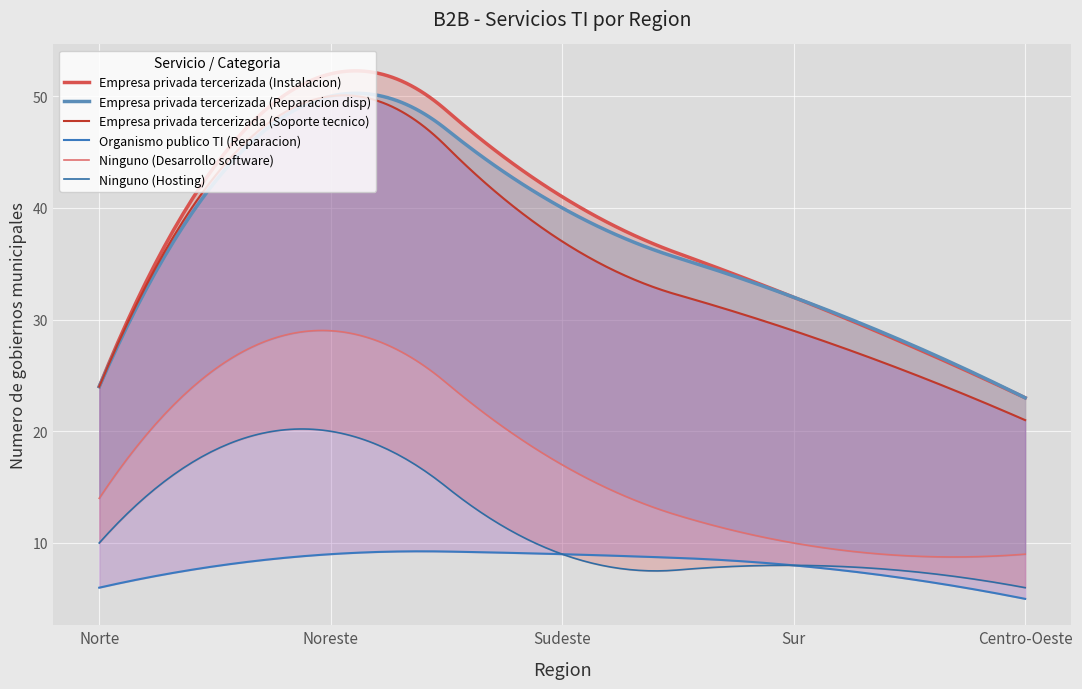

True or false: Ninguno (Hosting) has more than 2 interior local peaks.

False